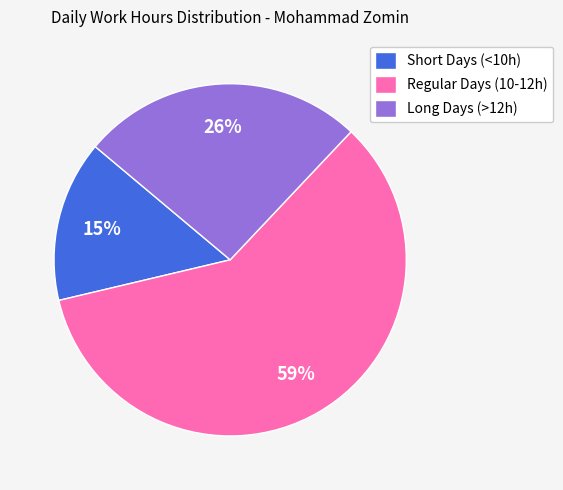

Is Long Days (>12h) the majority of the pie?

No